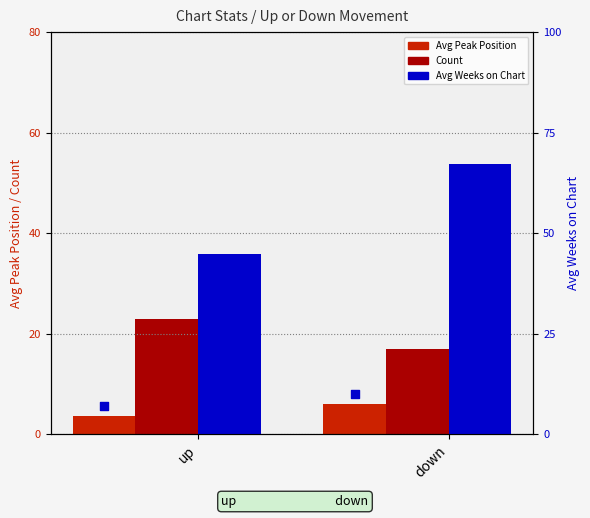

Which series has the largest total across all categories?

Avg Weeks on Chart